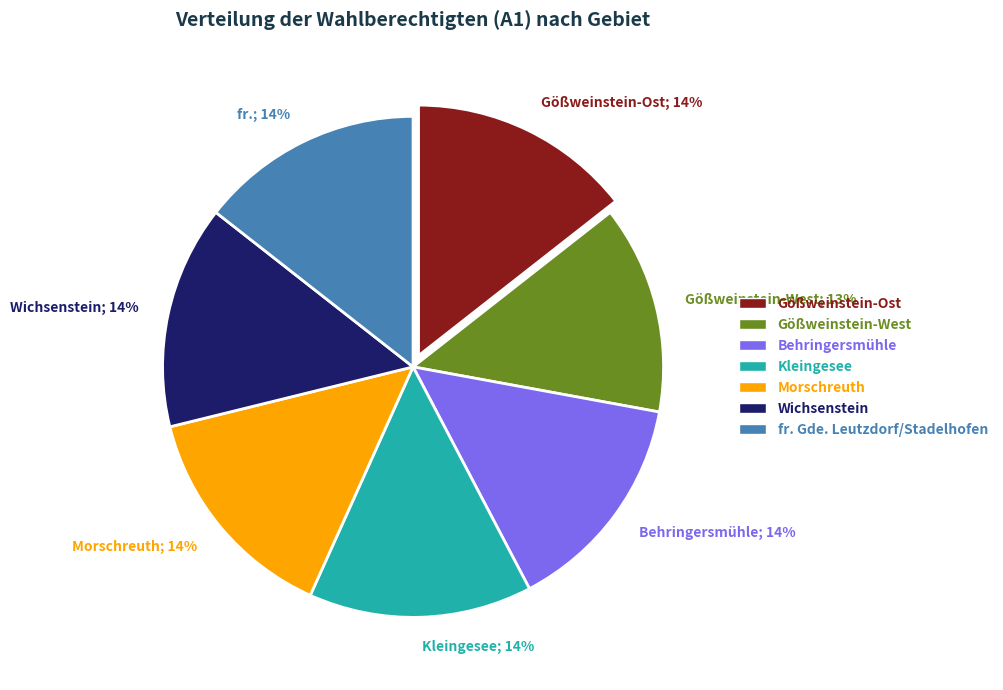

How many slices are in this pie chart?

7